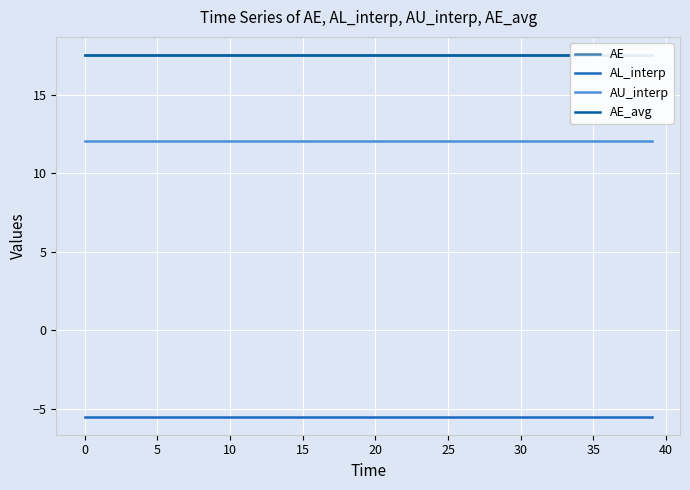

True or false: AE and AE_avg intersect in this chart.

False